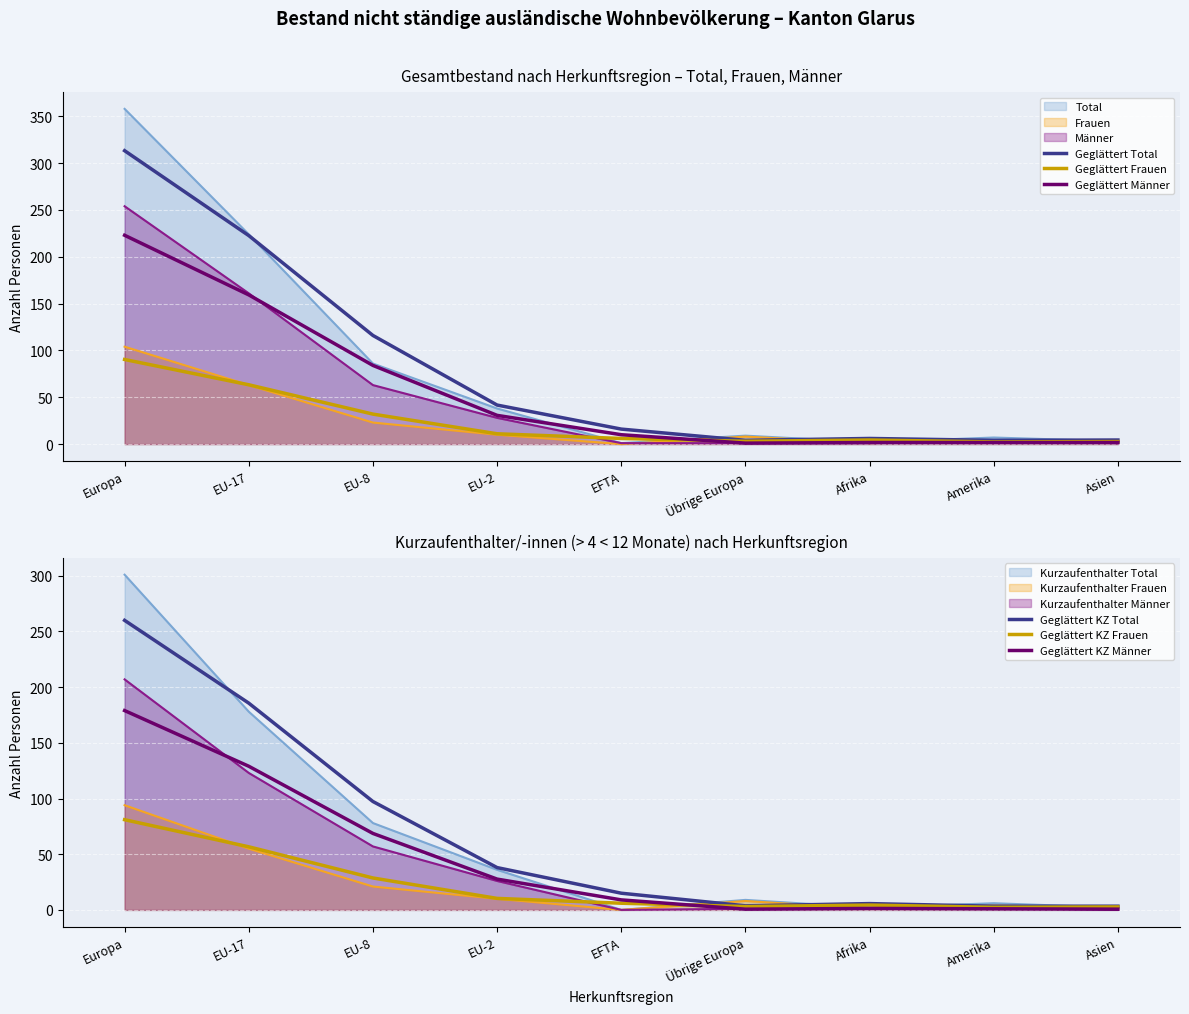

The value of Geglättert Männer at Europa is 223.0. True or false?

True